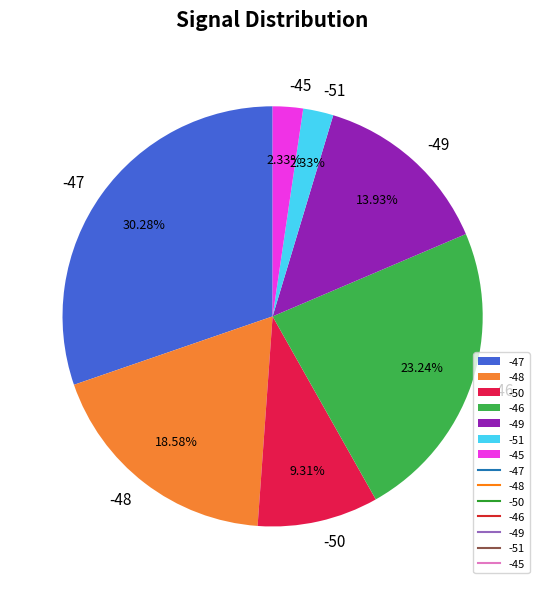

What is the ratio of the value at -48 to the value at -46?

0.8